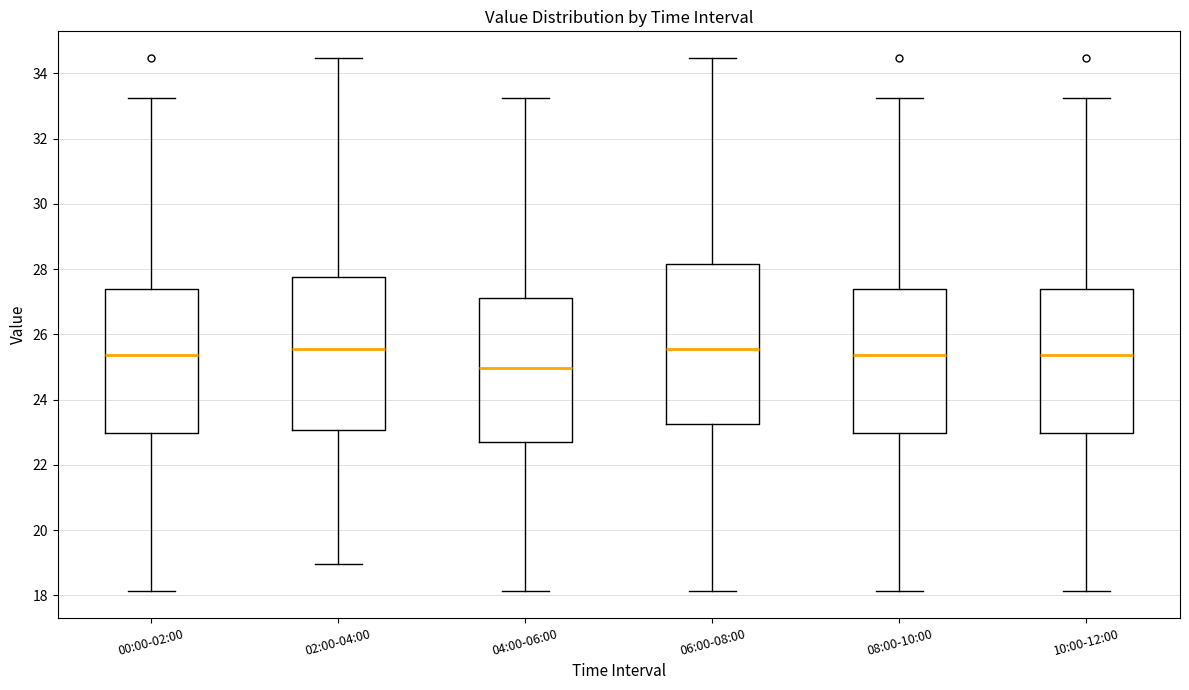

Reading left to right, read every box against the y-axis: the position of its median line, the range the box covers, and the ends of its whiskers. The values are not printed on the chart, so give them approximately, as read against the axis.

00:00-02:00: median 25.4, box 23.0 to 27.4, whiskers 18.2 to 33.2
02:00-04:00: median 25.6, box 23.0 to 27.8, whiskers 19.0 to 34.4
04:00-06:00: median 25.0, box 22.8 to 27.2, whiskers 18.2 to 33.2
06:00-08:00: median 25.6, box 23.2 to 28.2, whiskers 18.2 to 34.4
08:00-10:00: median 25.4, box 23.0 to 27.4, whiskers 18.2 to 33.2
10:00-12:00: median 25.4, box 23.0 to 27.4, whiskers 18.2 to 33.2